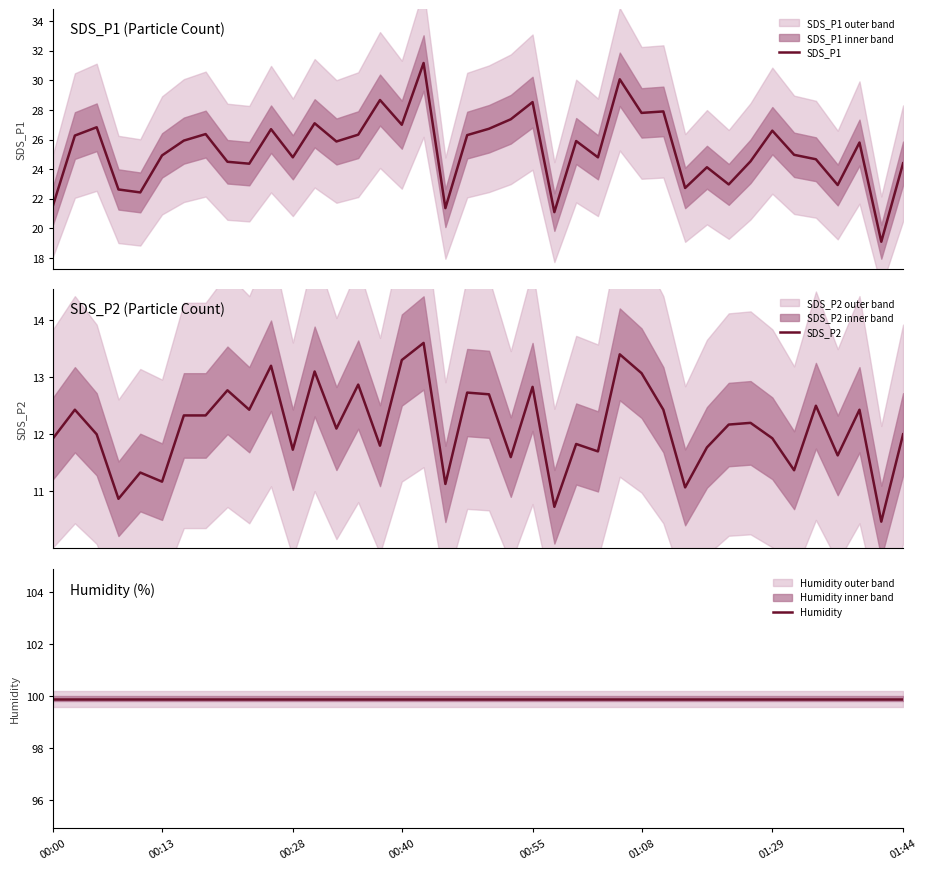

What is the highest value of the SDS_P1 series?

31.2